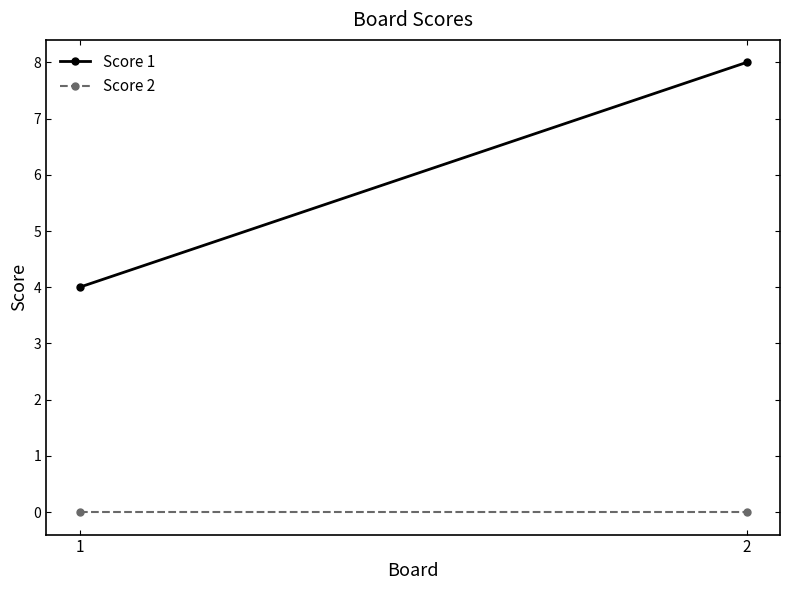

Is the value of Score 1 at 1 greater than the value of Score 2 at 2?

Yes